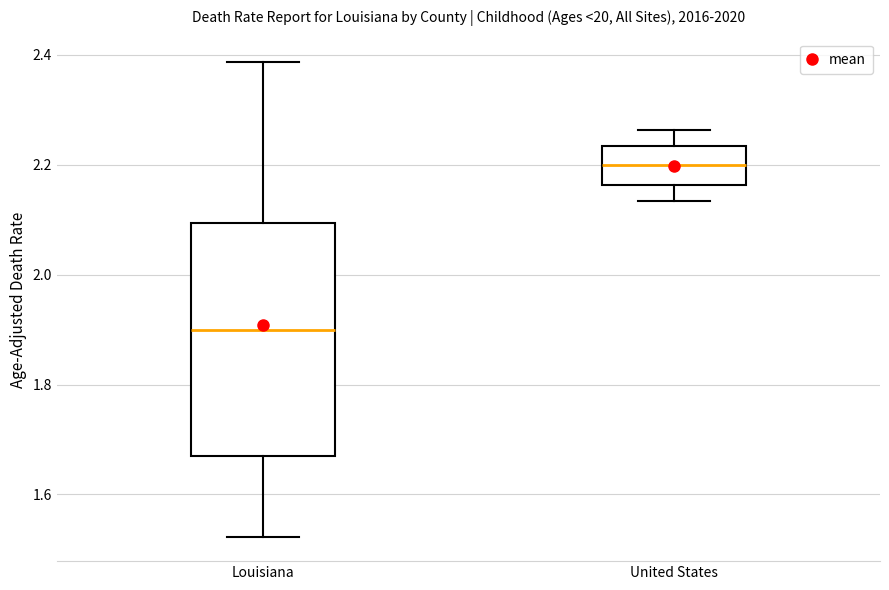

Which box is the tallest, from its lower edge to its upper edge?

Louisiana